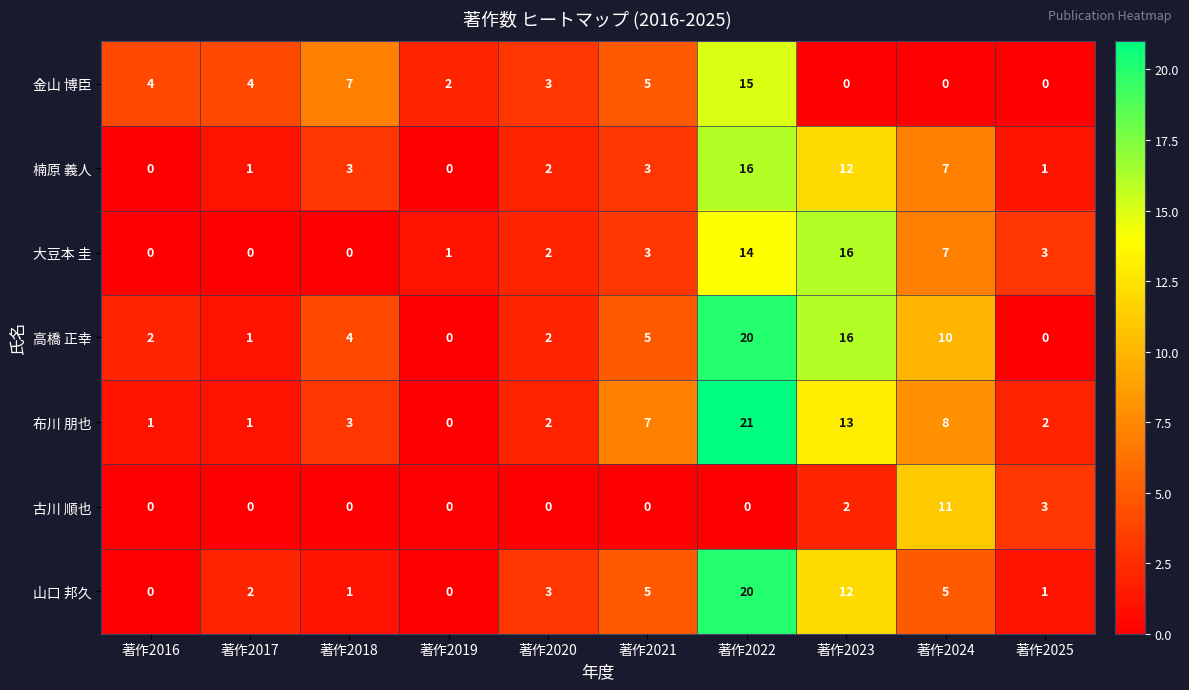

What is the difference between the second highest and second lowest values in the 大豆本 圭 series?

14